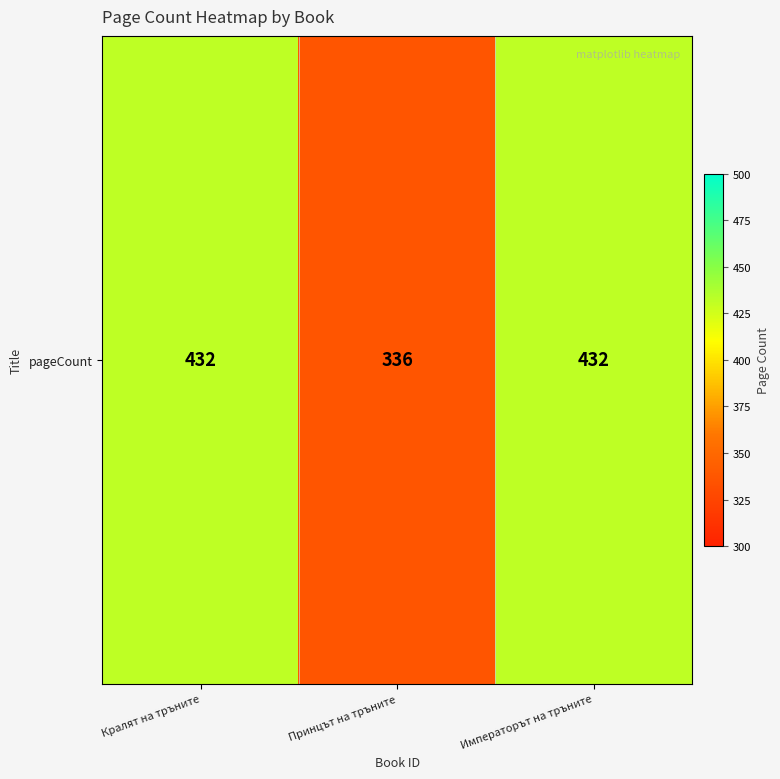

Which label corresponds to the smallest value in the chart?

Принцът на тръните